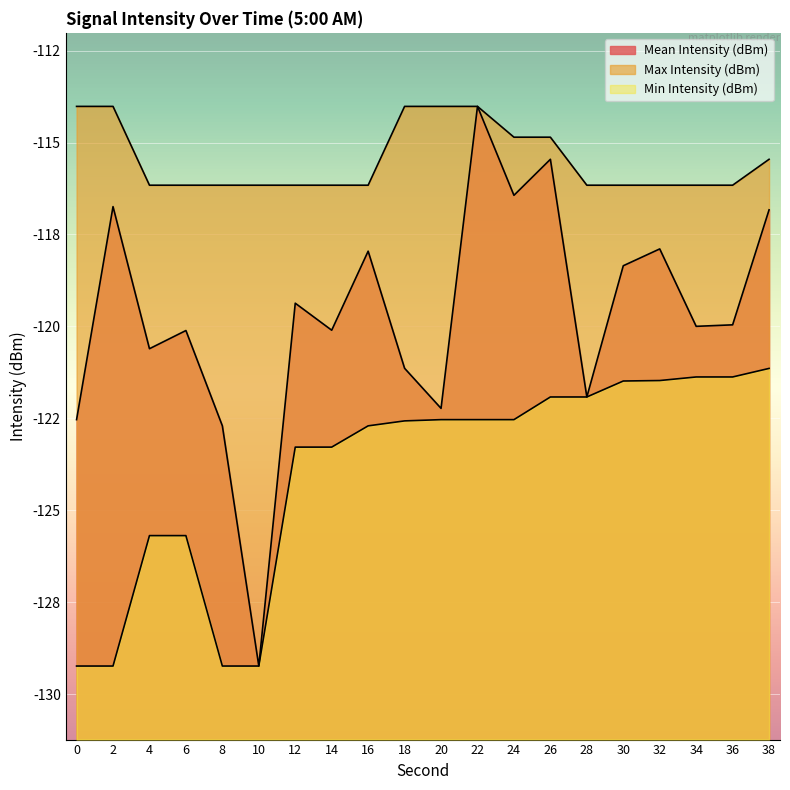

How many series are shown in this chart?

3